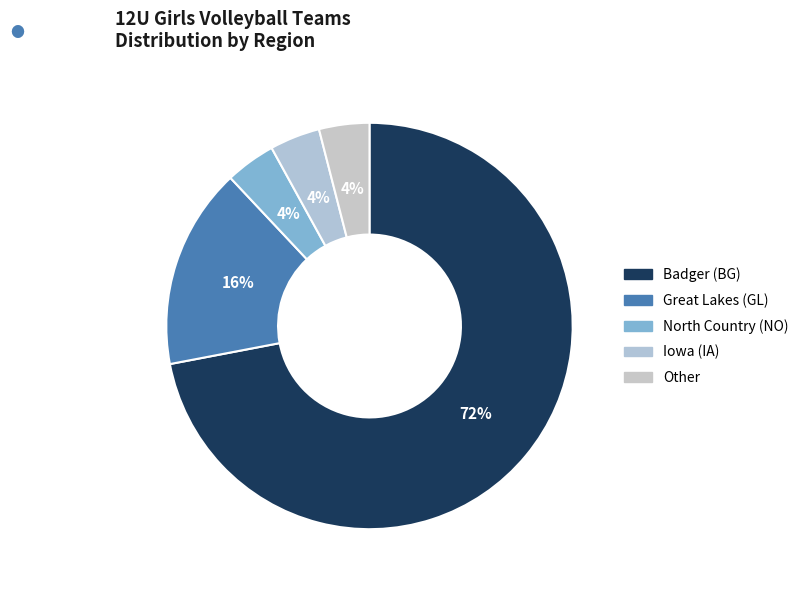

How many segments does this pie chart have?

5